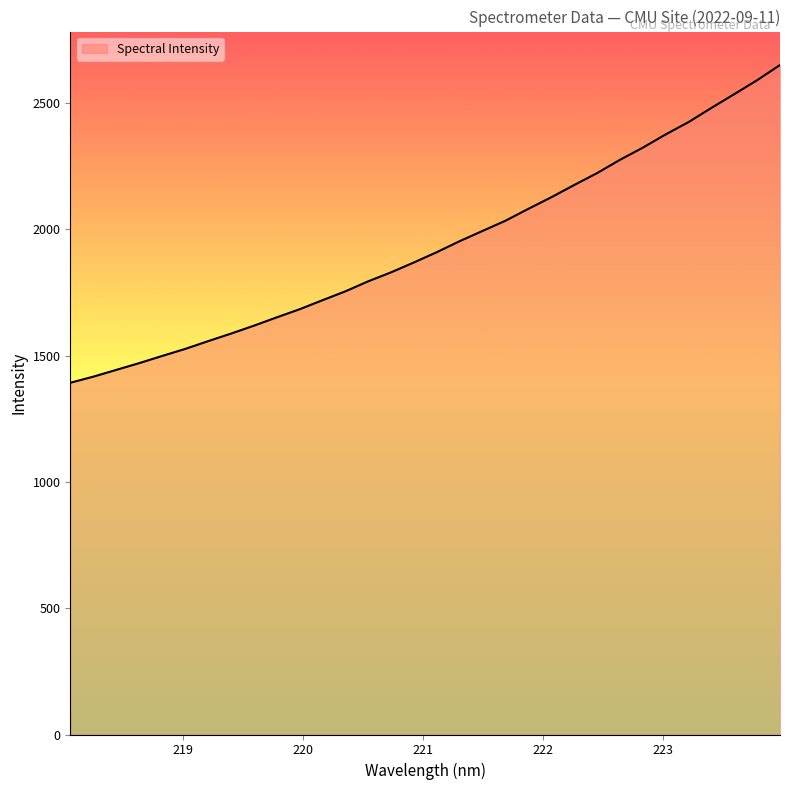

What is the difference between the maximum and minimum values?

1258.2